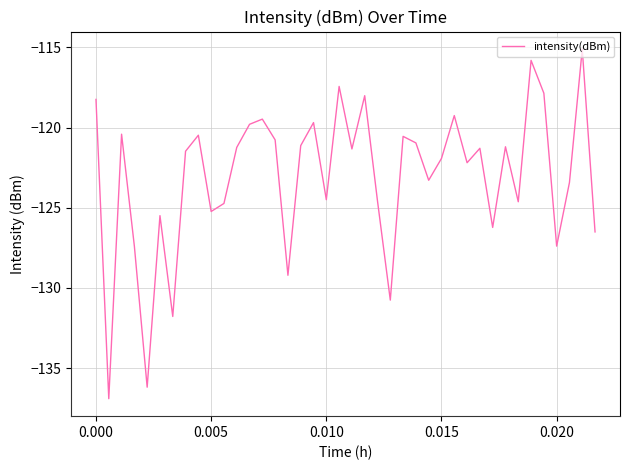

What is the maximum value shown in the chart?

-115.1